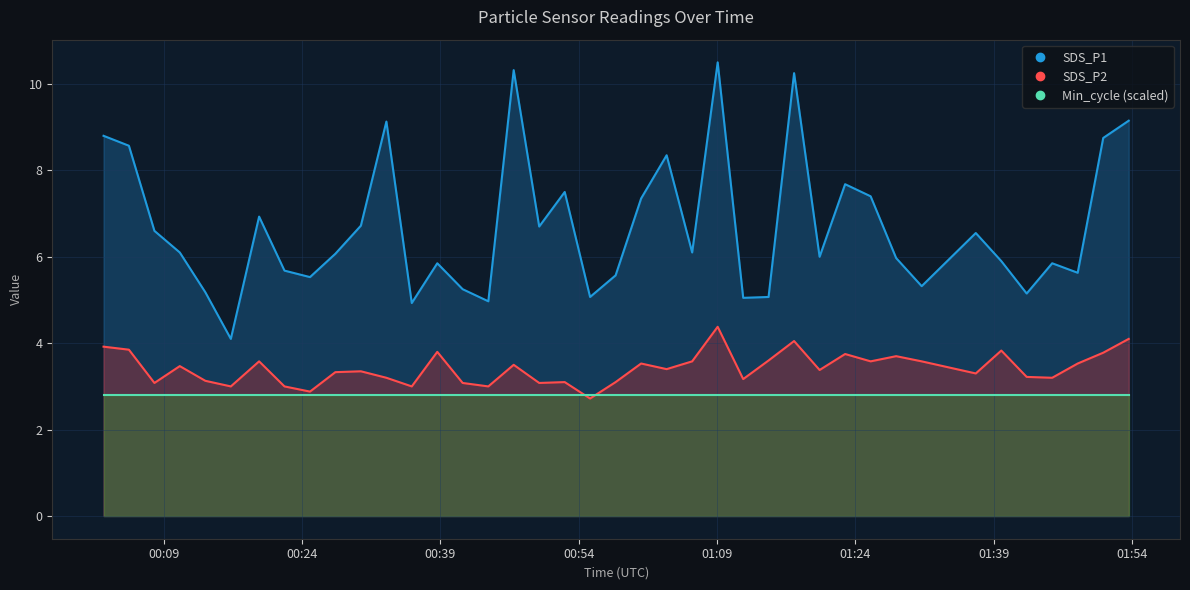

What is the difference between the highest and lowest values at 2022/07/16 01:48:06?

2.1